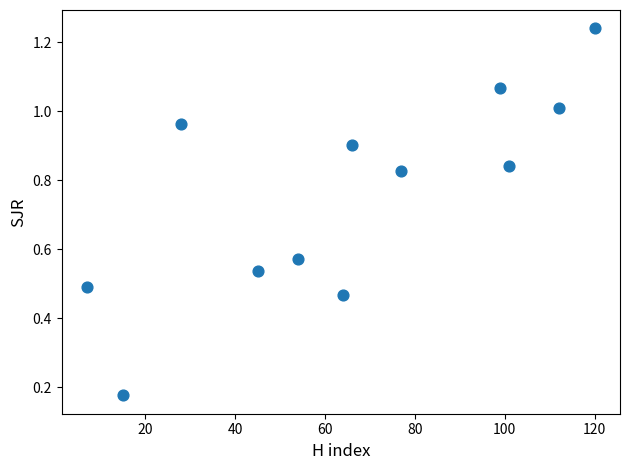

What is the range of X values (max minus min)?

113.0